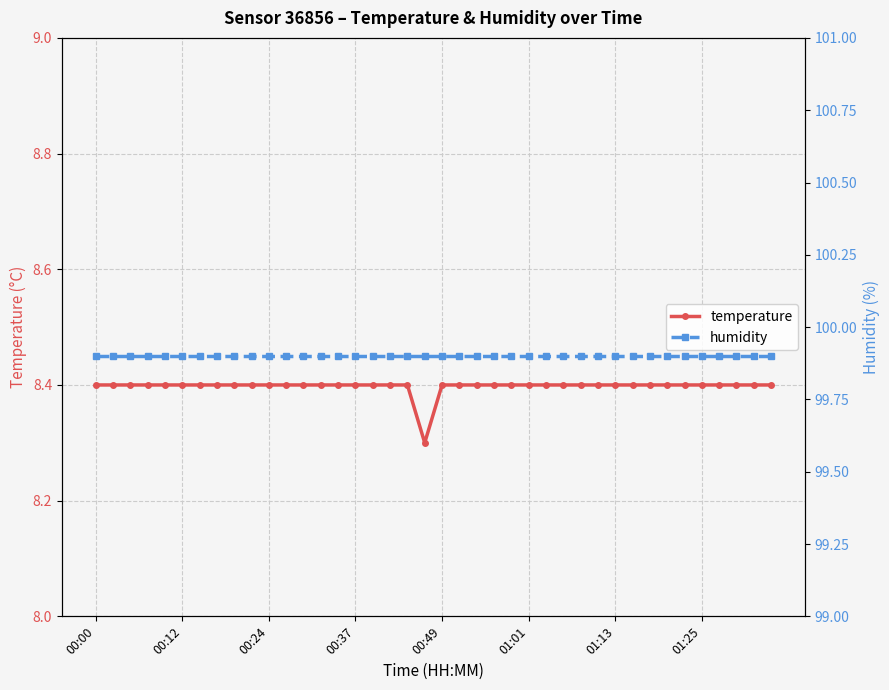

What is the maximum value for temperature?

8.4